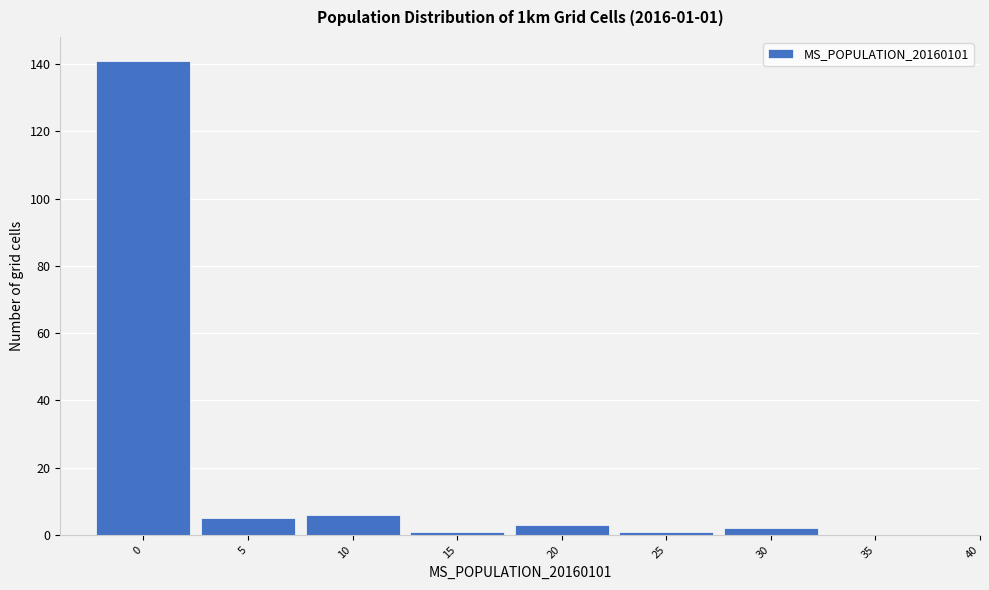

Reading left to right, what are all the values shown in this chart?

0=141	5=5	10=6	15=1	20=3	25=1	30=2